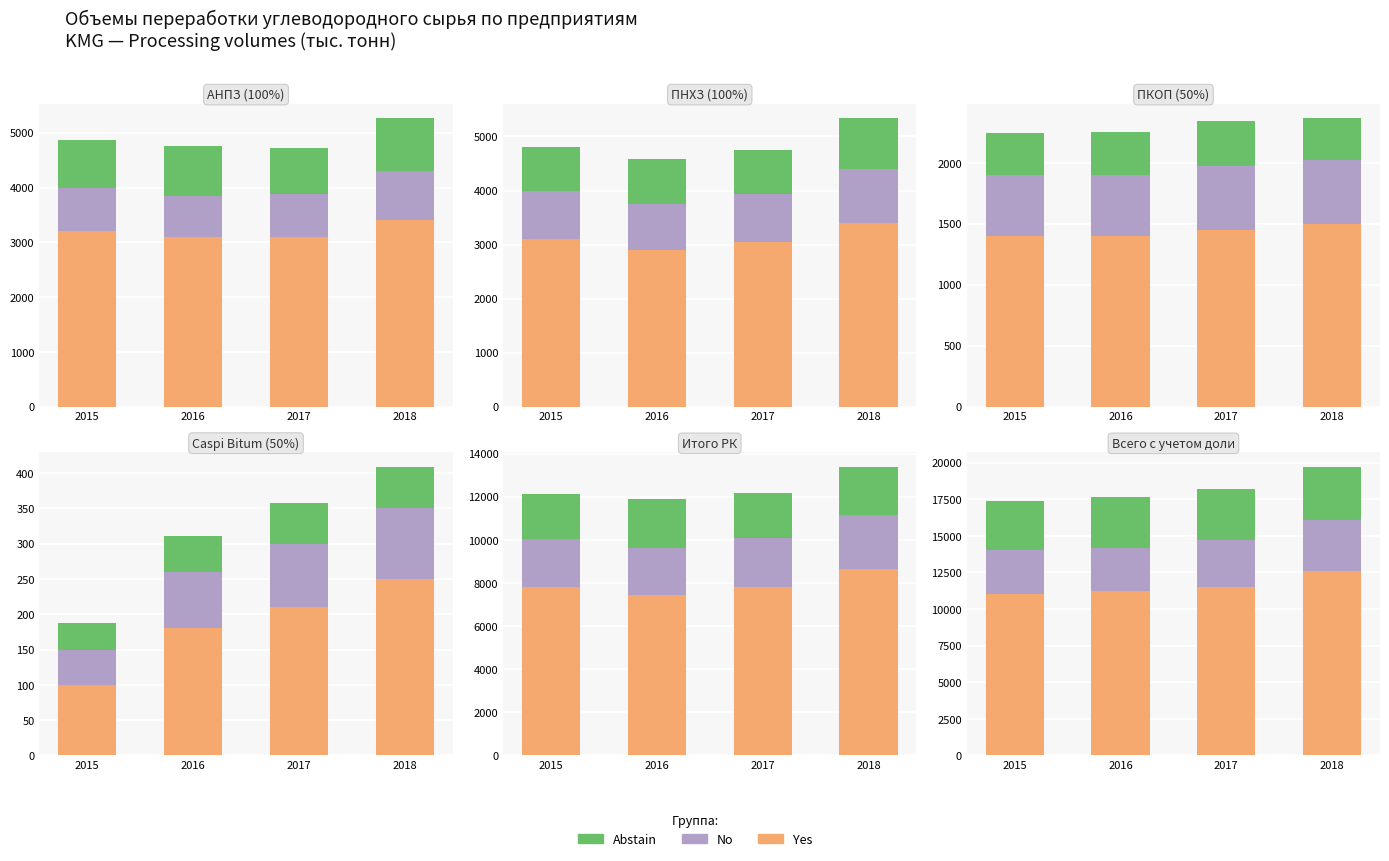

Reading right to left, extract all data points from this chart.

Yes: 12600	11500	11200	11000
No: 3500	3200	3000	3000
Abstain: 3614	3507	3475	3390